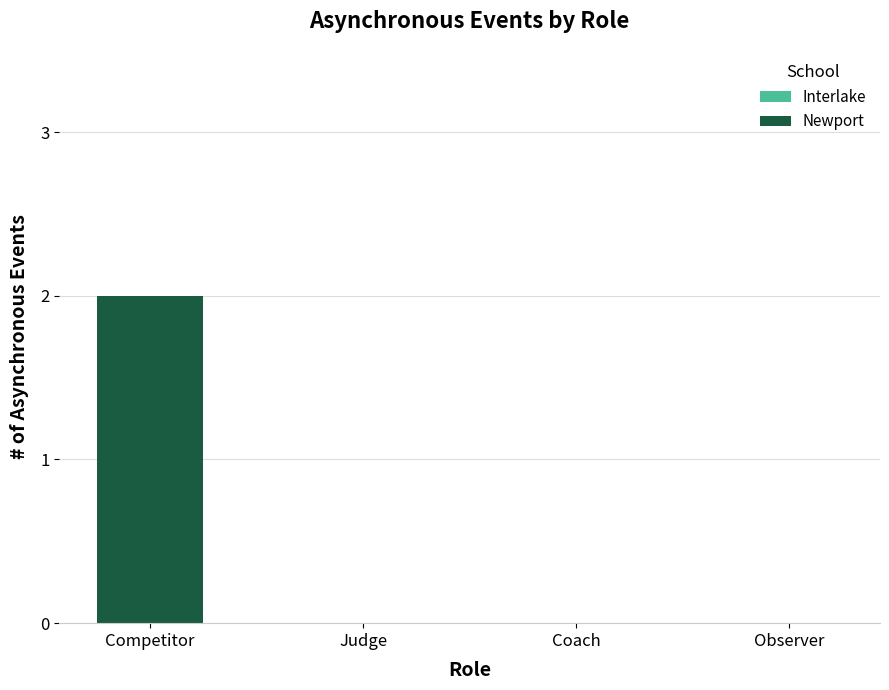

Is it true that the value at Judge is 1?

False